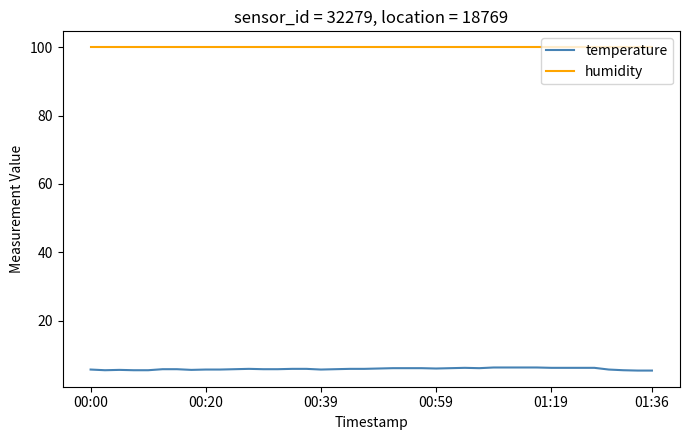

Which series has the largest range (max minus min)?

temperature